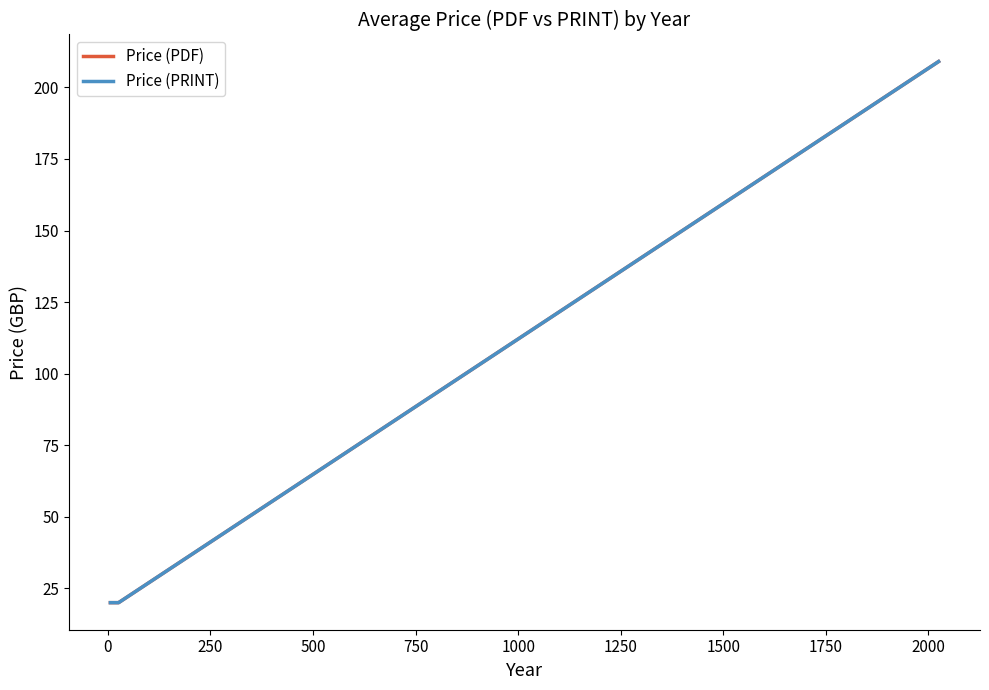

Does the chart have visible grid lines?

No